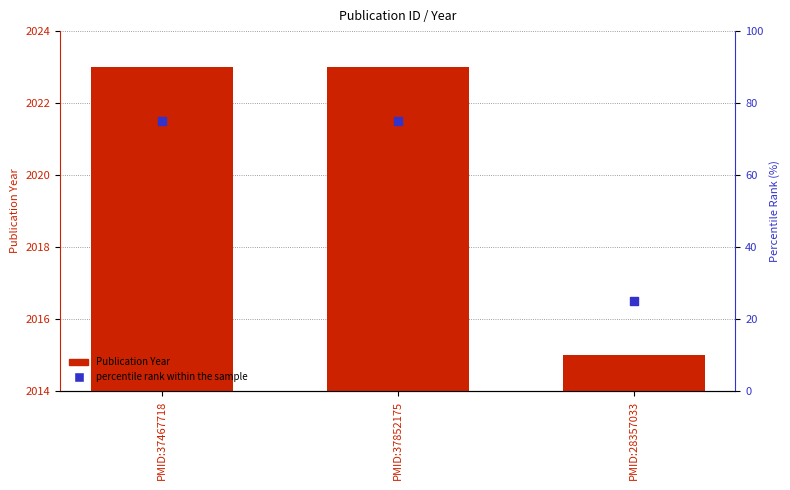

Which series has the widest spread of Y values?

percentile rank within the sample